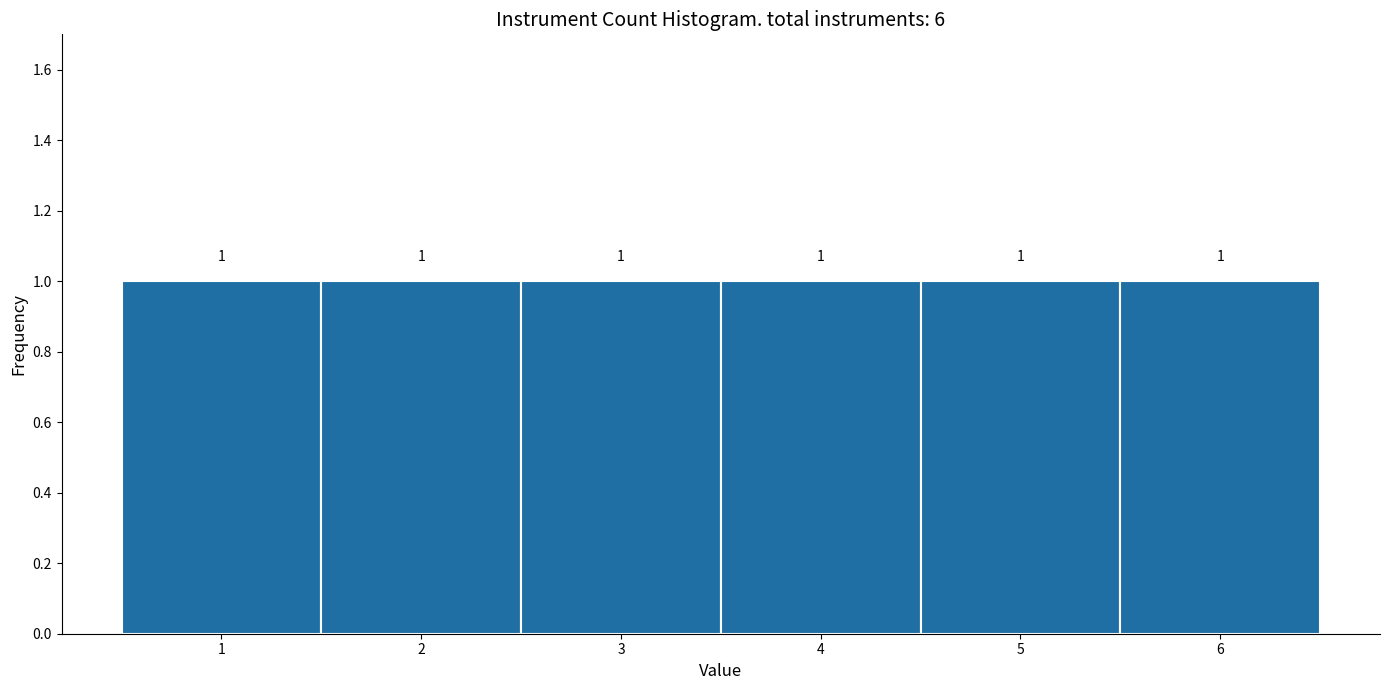

Reading left to right, transcribe this chart: for each bar, give the range it covers on the x-axis and its height.

0.5 to 1.5: 1
1.5 to 2.5: 1
2.5 to 3.5: 1
3.5 to 4.5: 1
4.5 to 5.5: 1
5.5 to 6.5: 1